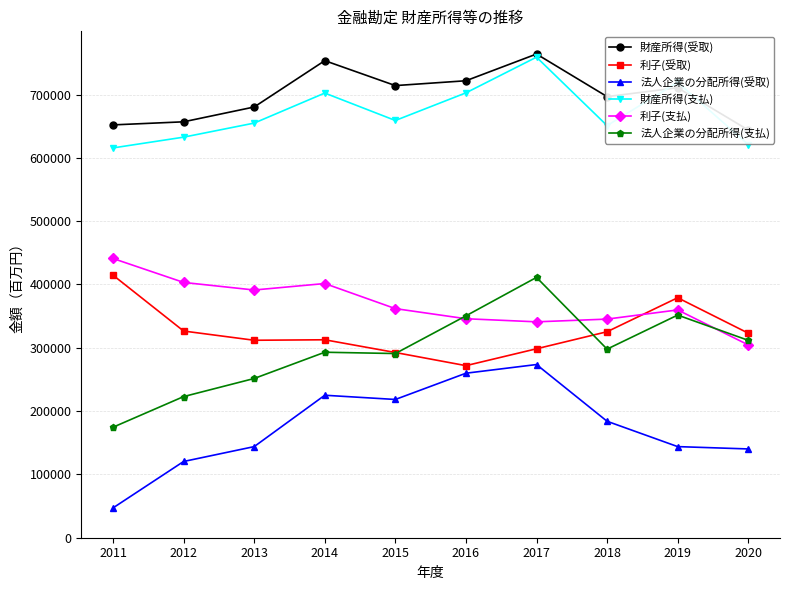

What is the approximate value of 法人企業の分配所得(受取) at 2015, to the nearest 50?

218400